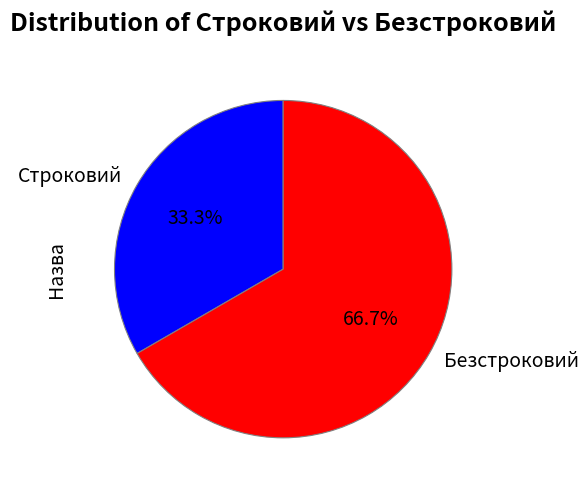

What is the total percentage of Безстроковий and Строковий?

100.0%